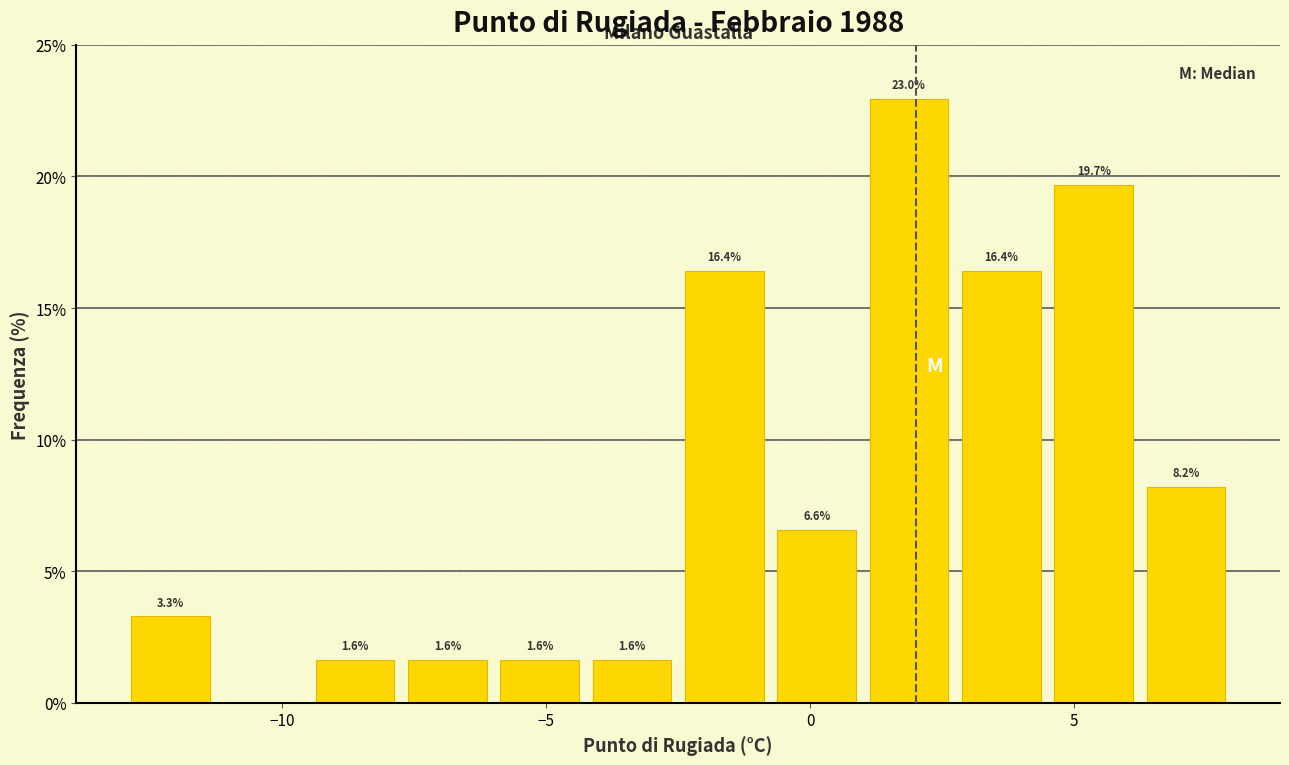

Around what value on the x-axis is the tallest bar? Give the approximate position of its centre, as read against the axis.

2.0